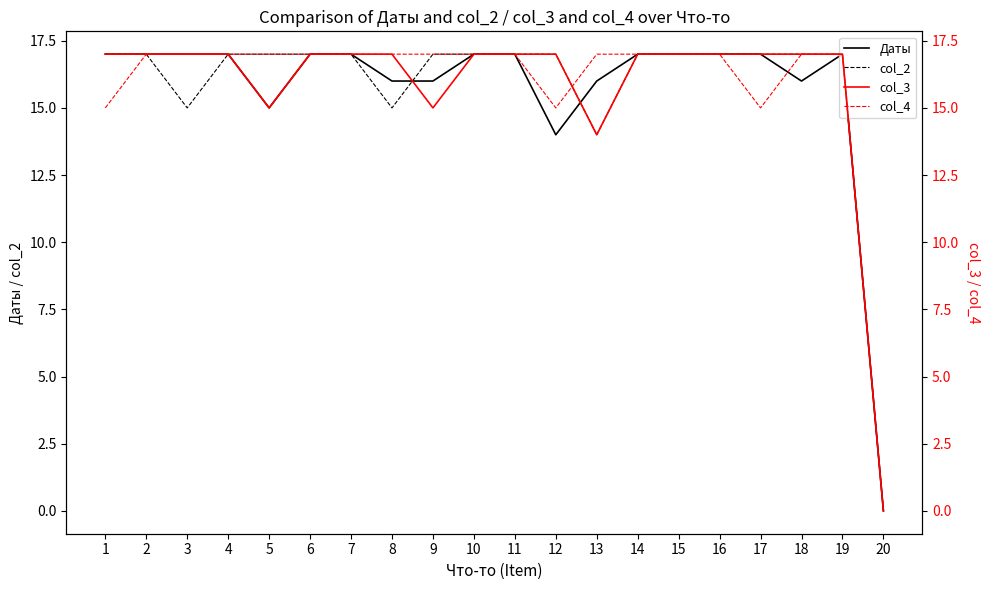

What is the difference between the highest and lowest values at 13?

3